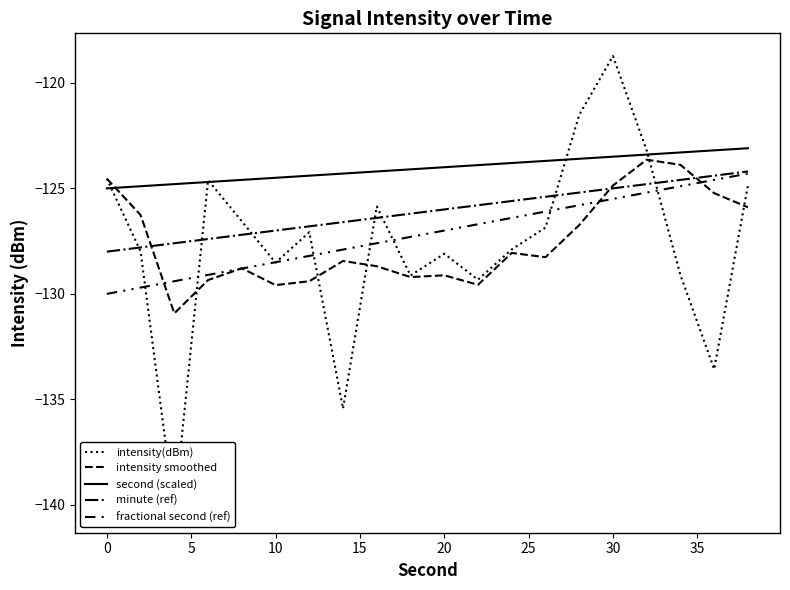

True or false: minute (ref) and intensity(dBm) cross at least once.

True